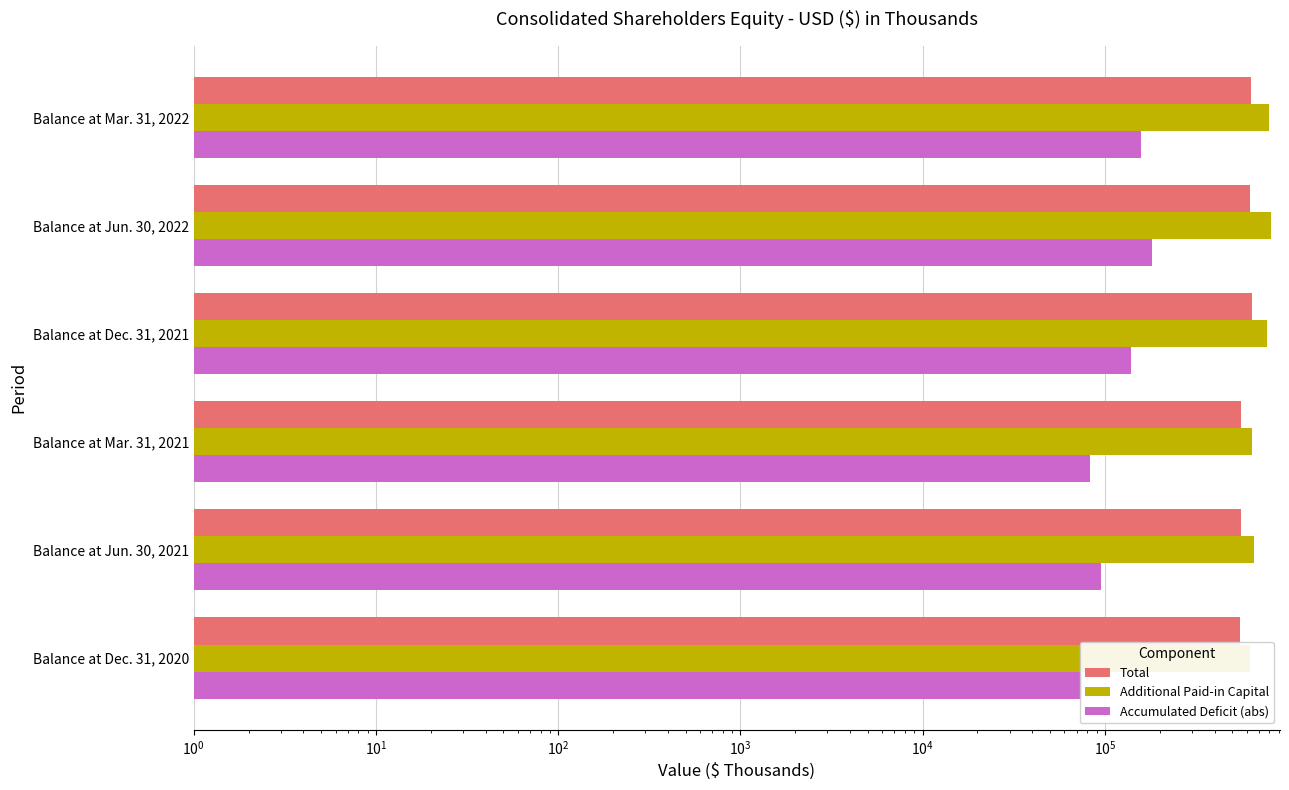

Rank the series by their average value, from highest to lowest.

Additional Paid-in Capital, Total, Accumulated Deficit (abs)